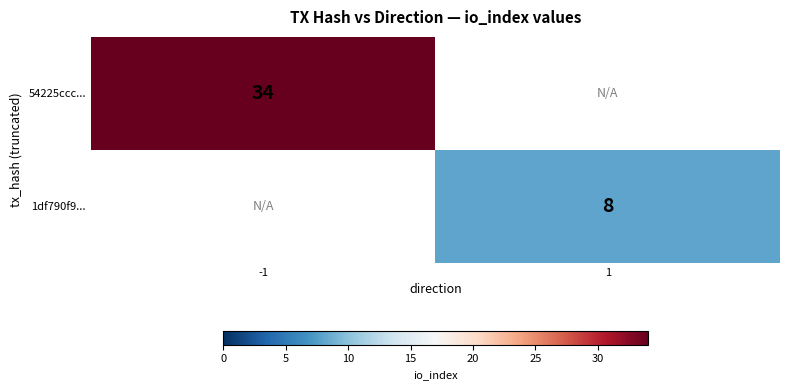

Is it true that 54225ccc... equals 52 at -1?

False